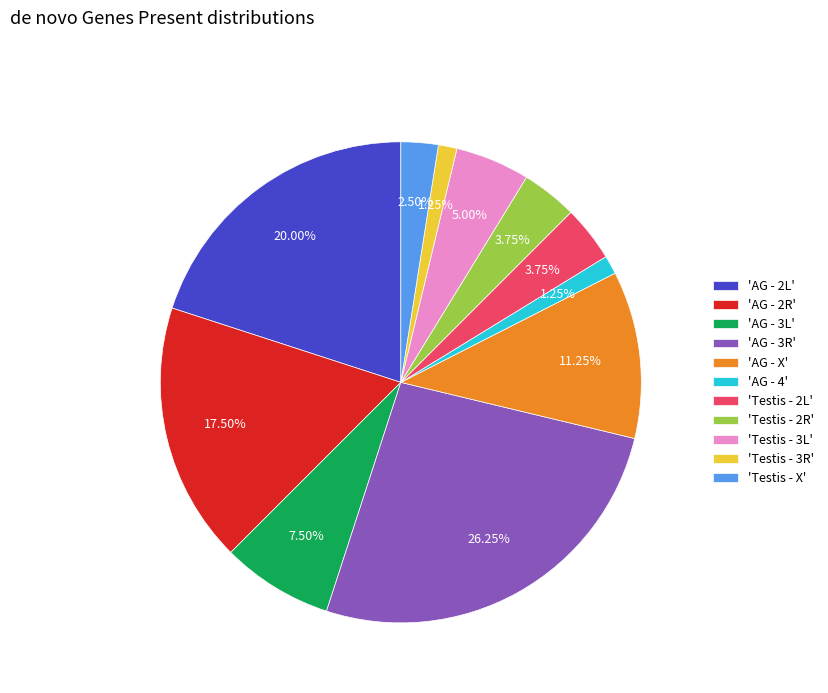

Does any single category account for the majority?

No